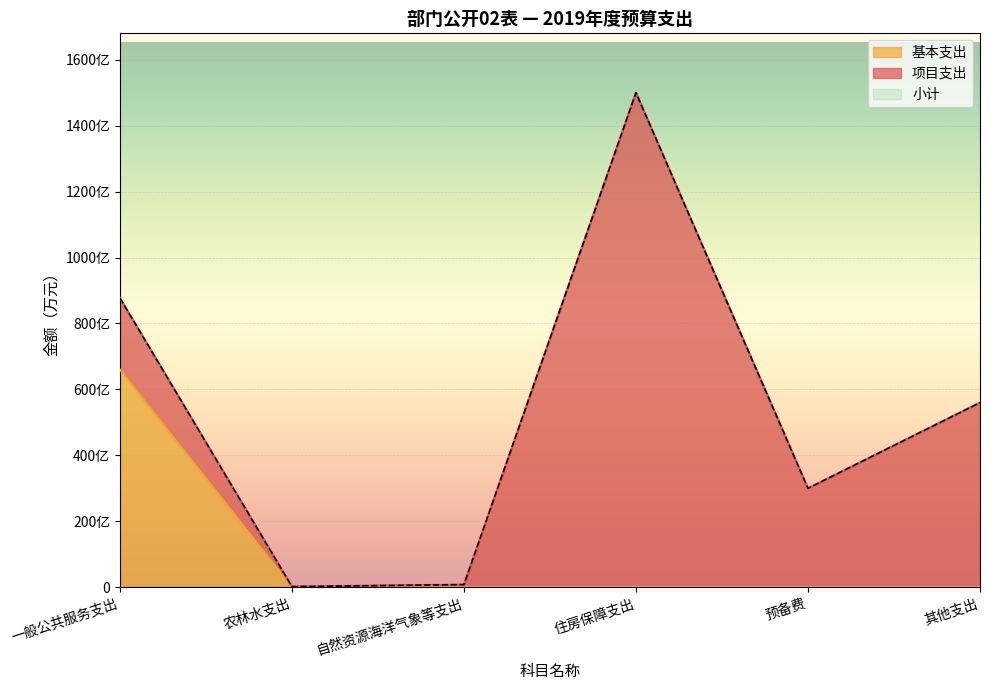

Which has a higher value, 自然资源海洋气象等支出 or 预备费?

预备费